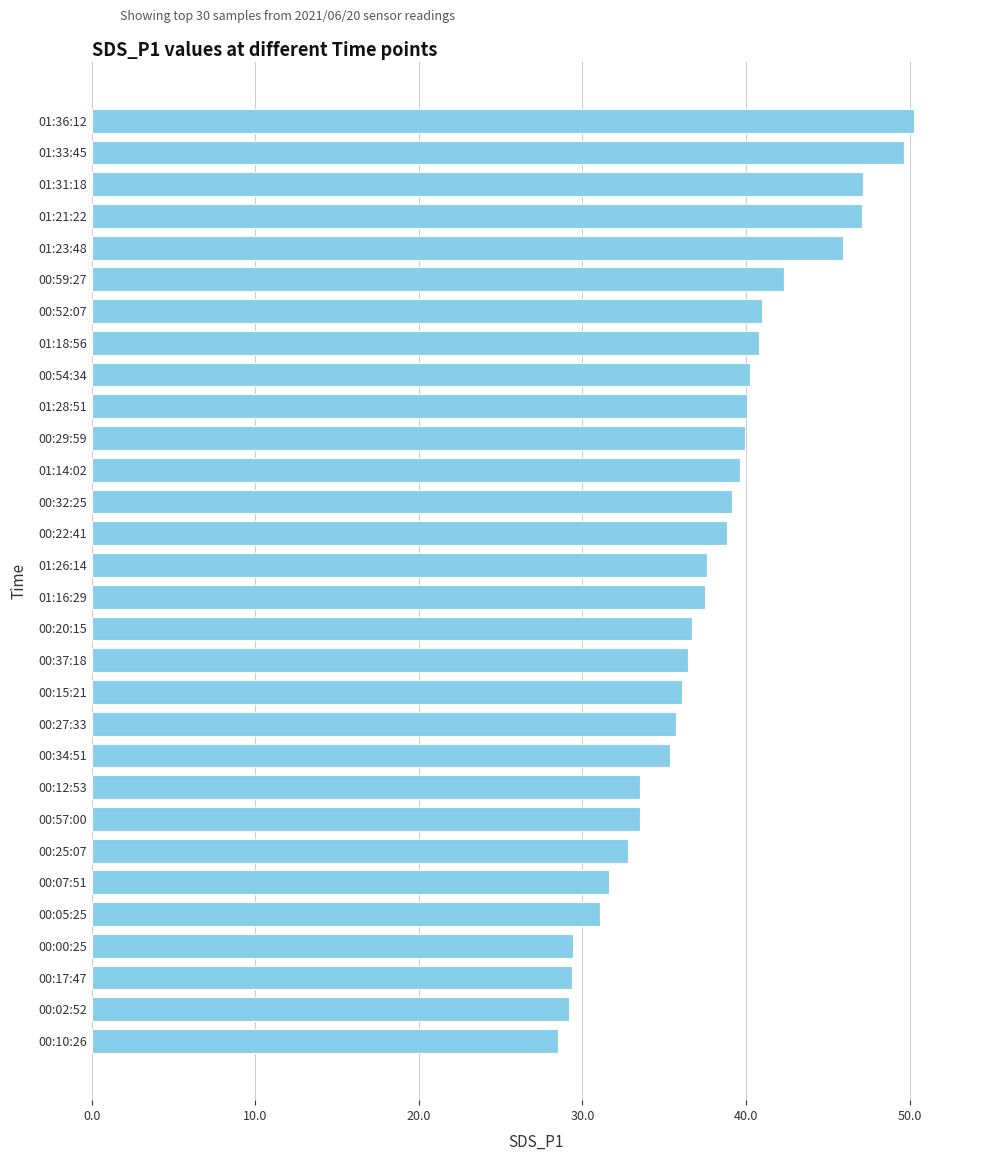

What is the average value?

37.9